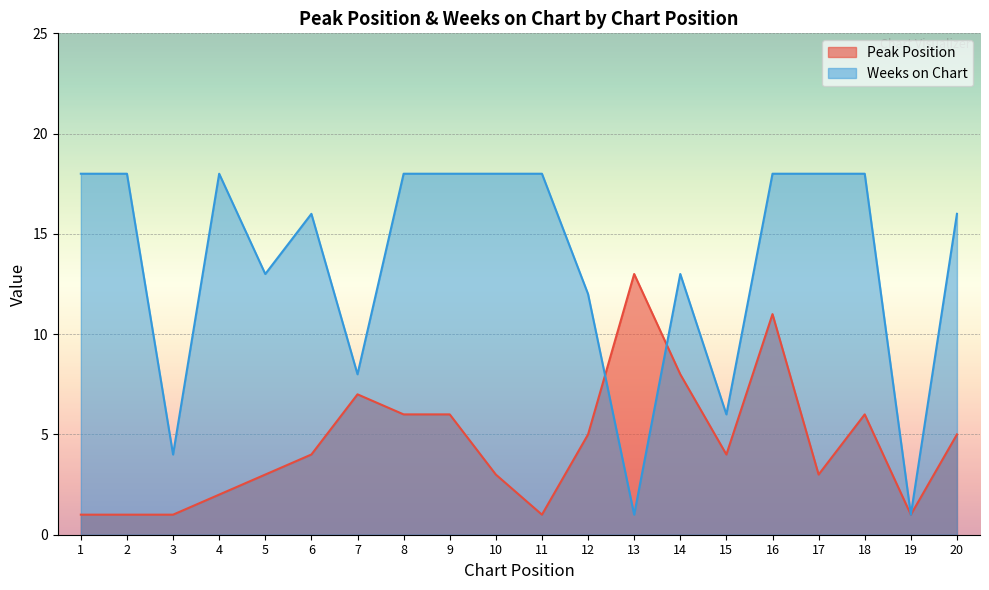

At how many categories does at least one series exceed 12?

15